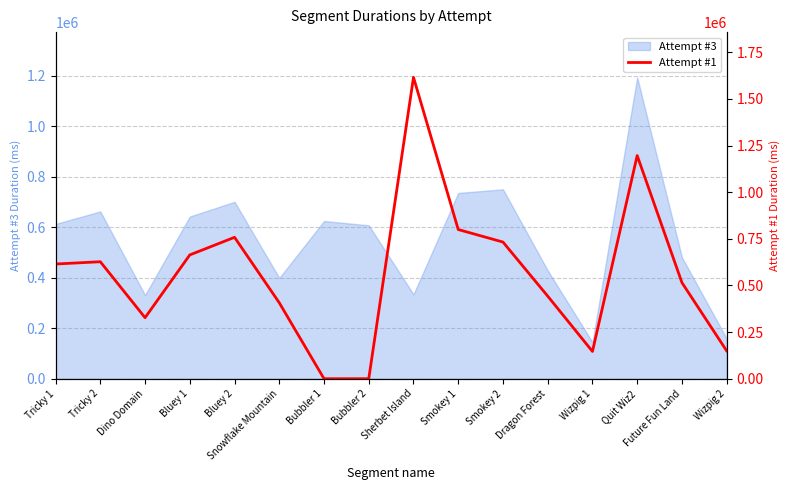

Read the value at Dragon Forest.

442661